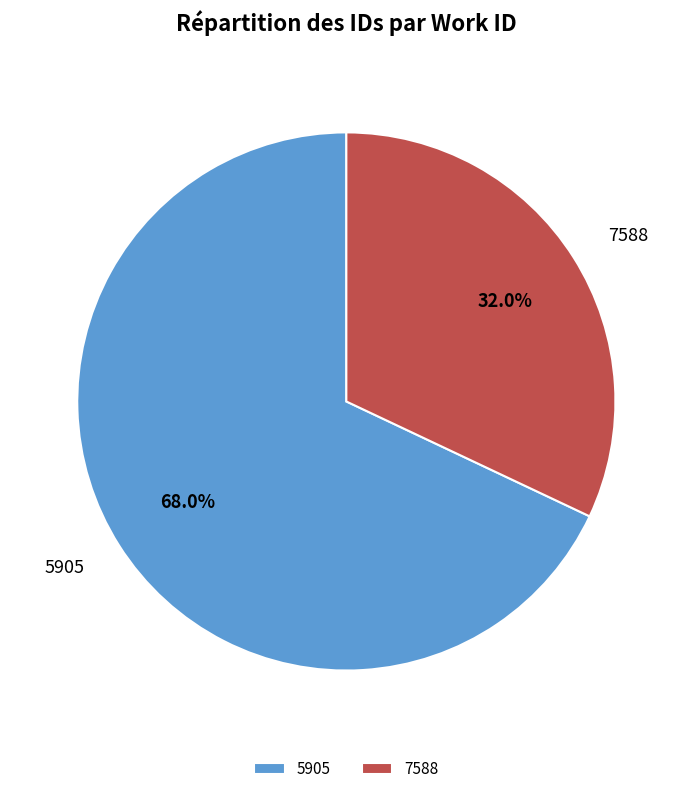

Which slice represents more than half of the pie?

5905